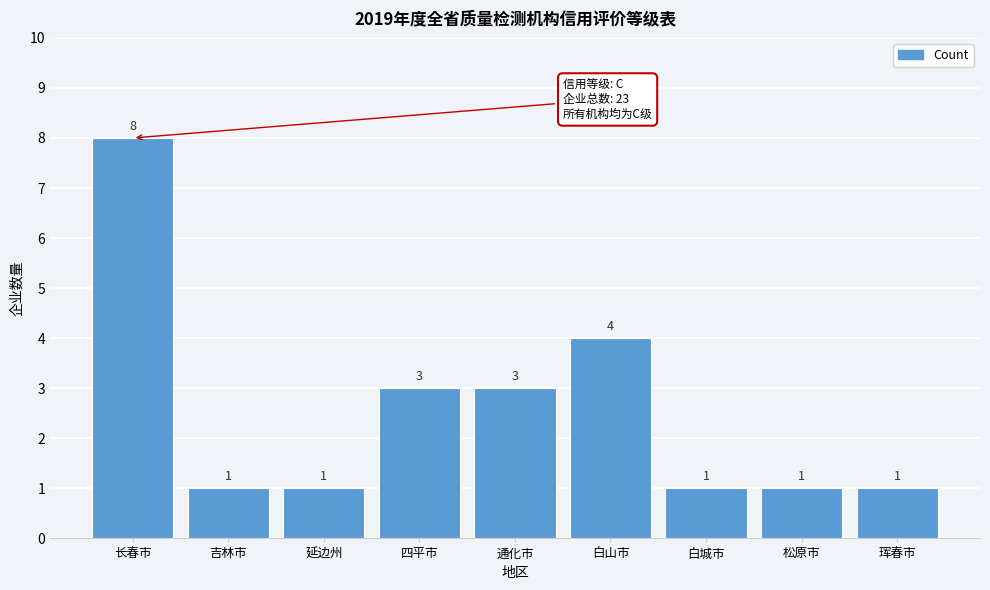

Reading left to right, list all the values displayed in this chart.

长春市=8	吉林市=1	延边州=1	四平市=3	通化市=3	白山市=4	白城市=1	松原市=1	珲春市=1